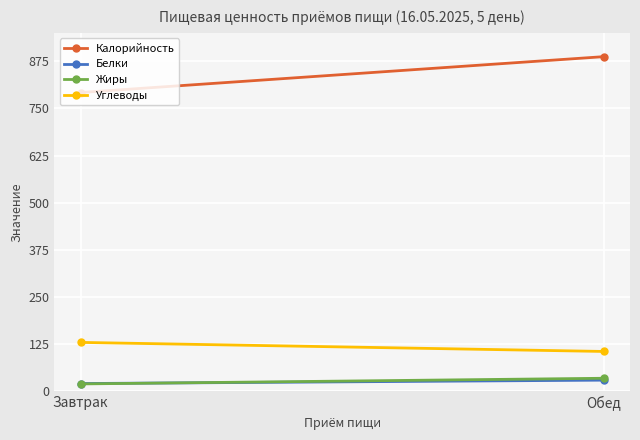

At which category does the chart reach its minimum across all series?

Завтрак